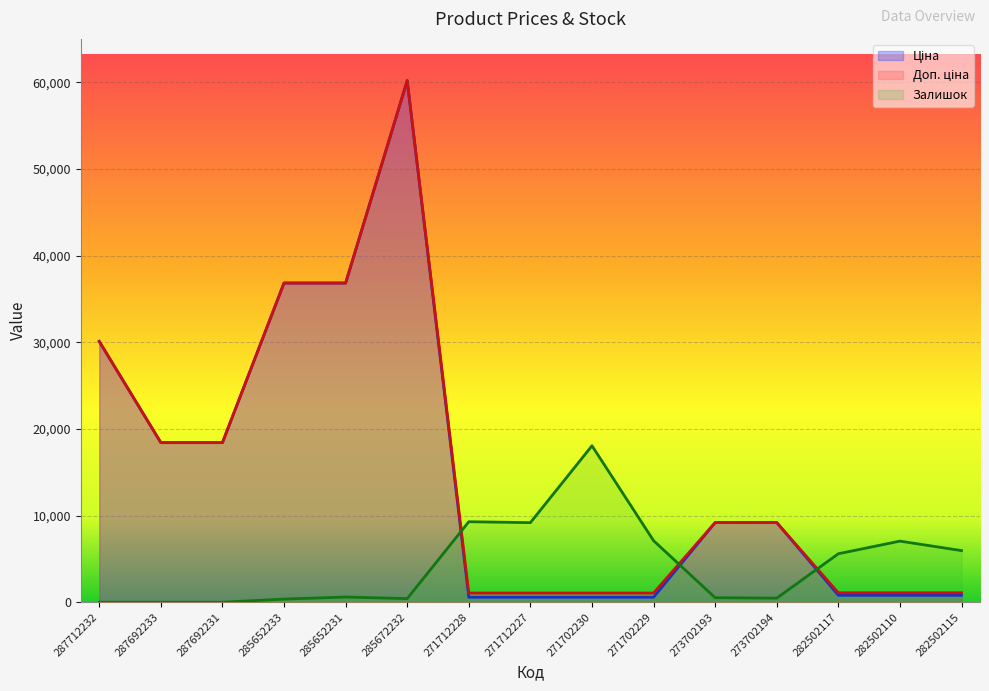

Reading right to left, what are all the values shown in this chart?

Ціна: 282502115=802.1	282502110=802.1	282502117=802.1	273702194=9196.3	273702193=9196.3	271702229=578.1	271702230=578.1	271712227=578.1	271712228=578.1	285672232=60205.6	285652231=36841.8	285652233=36841.8	287692231=18420.9	287692233=18420.9	287712232=30102.8
Доп. ціна: 282502115=1087.0	282502110=1087.0	282502117=1087.0	273702194=9196.3	273702193=9196.3	271702229=1060.0	271702230=1060.0	271712227=1060.0	271712228=1060.0	285672232=60205.6	285652231=36841.8	285652233=36841.8	287692231=18420.9	287692233=18420.9	287712232=30102.8
Залишок: 282502115=5959.8	282502110=7052.9	282502117=5595.5	273702194=468.5	273702193=520.5	271702229=7105.0	271702230=18061.7	271712227=9187.0	271712228=9291.1	285672232=416.4	285652231=598.6	285652233=364.4	287692231=0.0	287692233=0.0	287712232=0.0